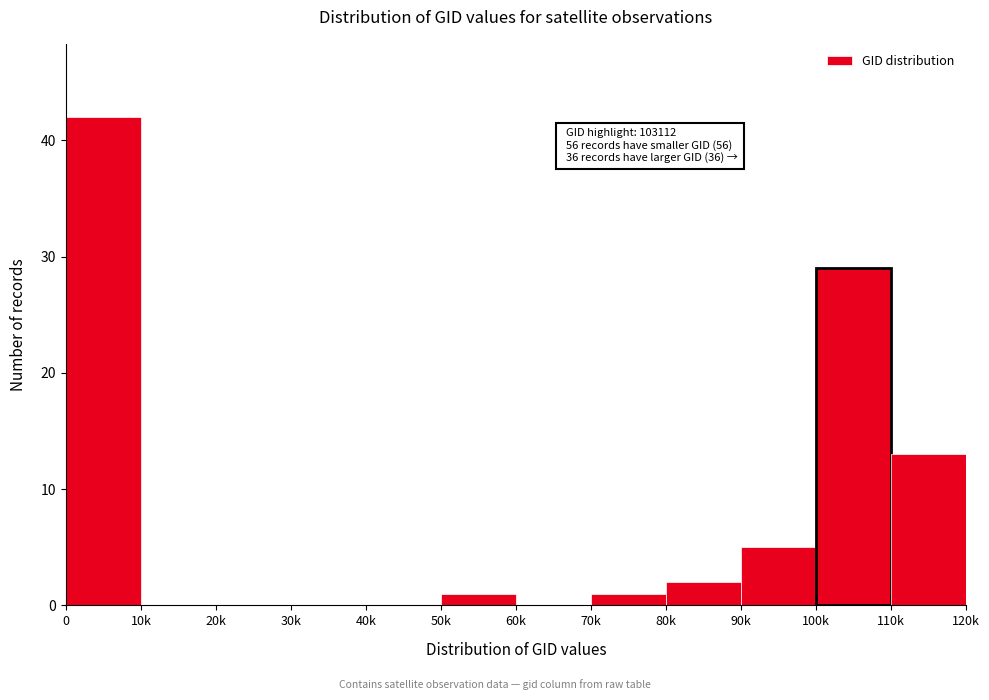

Reading left to right, what are all the values shown in this chart?

0=42	10k=0	20k=0	30k=0	40k=0	50k=1	60k=0	70k=1	80k=2	90k=5	100k=29	110k=13